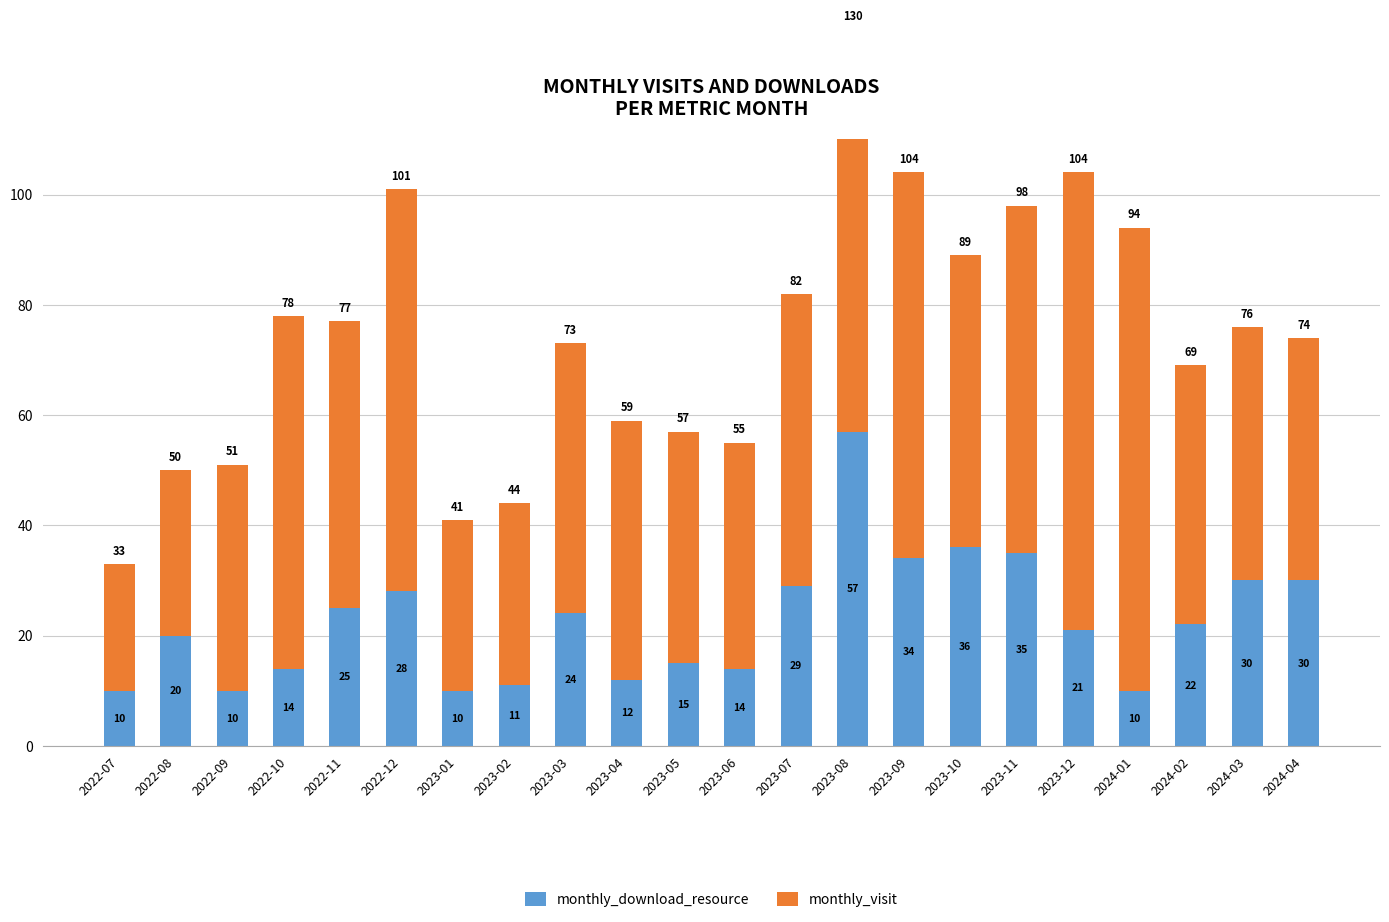

What is the label of the 1st bar from the left?

2022-07